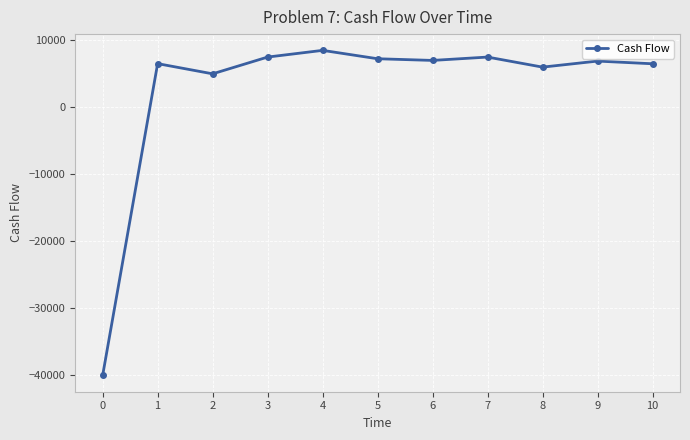

How many series are shown in this chart?

1